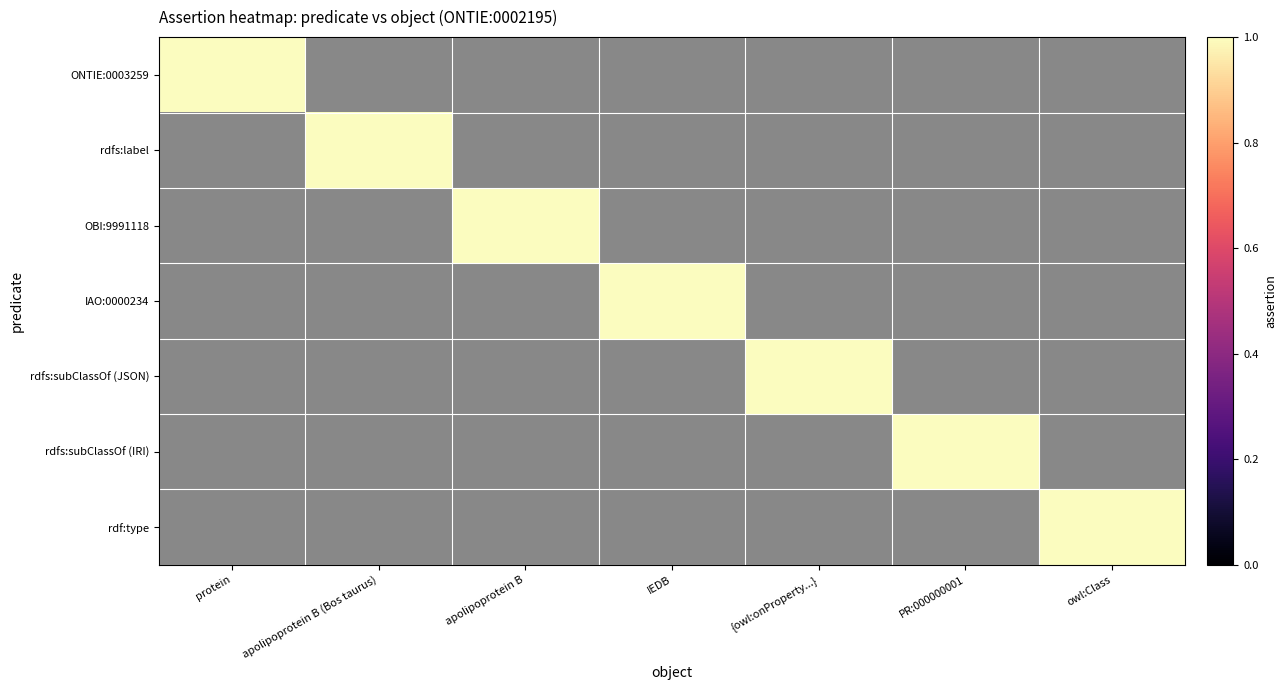

What is the spread (max minus min) of values at apolipoprotein B (Bos taurus)?

1